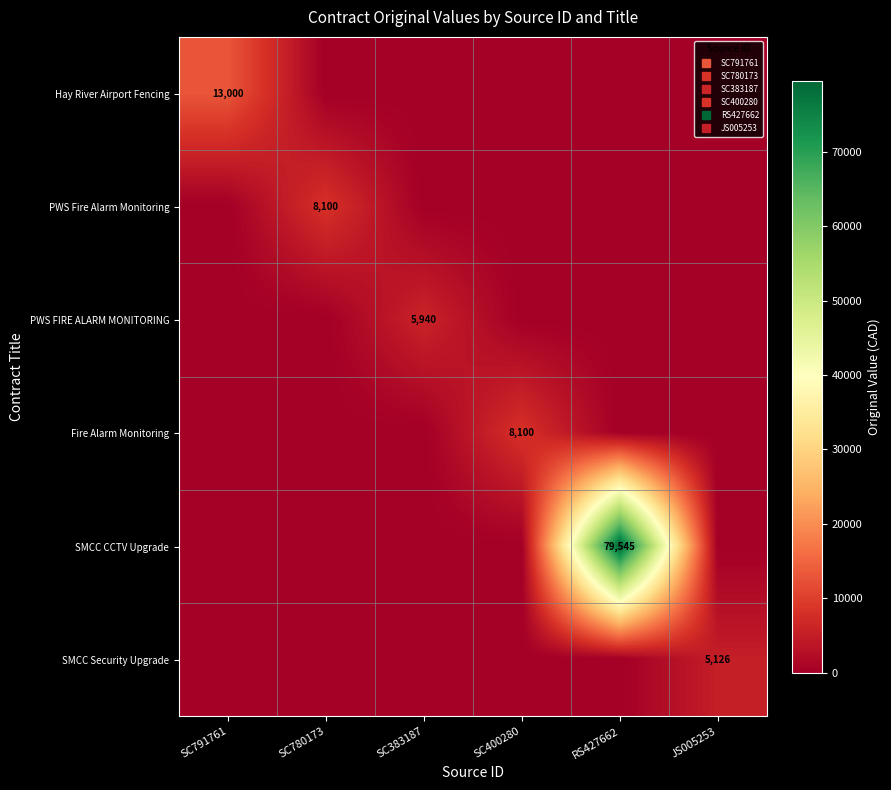

Which series has the largest range (max minus min)?

SMCC CCTV Upgrade